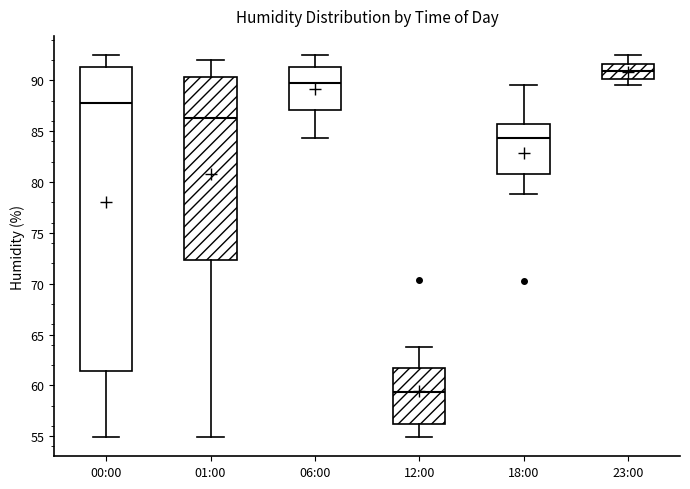

Reading left to right, transcribe this box plot: for each box, give where its median line is, the range the box spans, and where its two whiskers end, as read against the y-axis. The values are not printed on the chart, so give them approximately, as read against the axis.

00:00: median 88.0, box 61.5 to 91.5, whiskers 55.0 to 92.5
01:00: median 86.5, box 72.5 to 90.5, whiskers 55.0 to 92.0
06:00: median 89.5, box 87.0 to 91.5, whiskers 84.5 to 92.5
12:00: median 59.5, box 56.0 to 61.5, whiskers 55.0 to 64.0
18:00: median 84.5, box 81.0 to 85.5, whiskers 79.0 to 89.5
23:00: median 91.0, box 90.0 to 91.5, whiskers 89.5 to 92.5